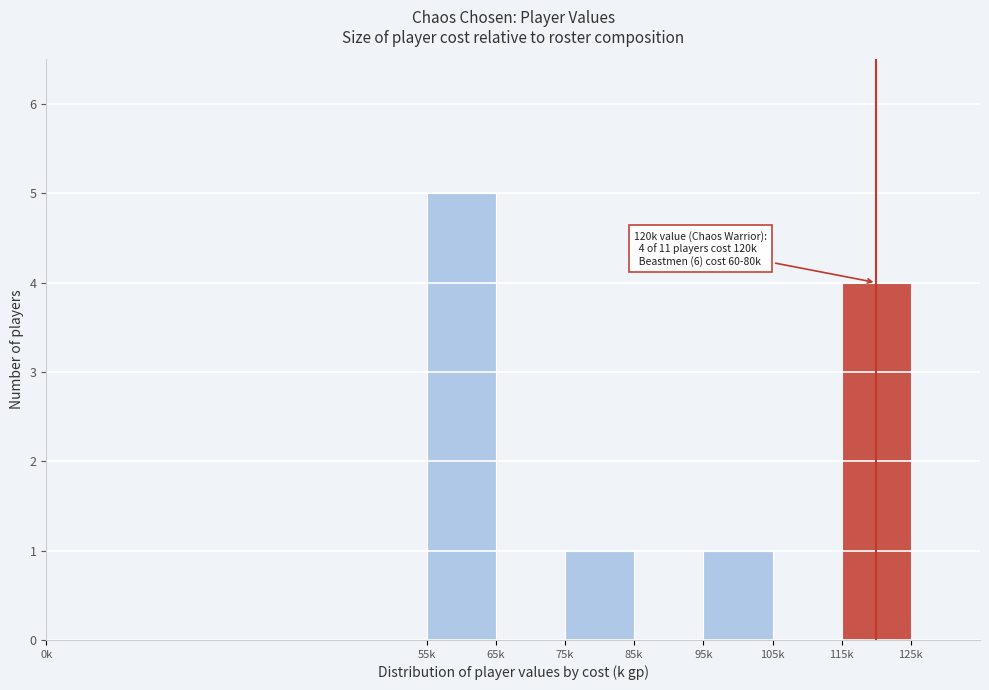

Reading right to left, what are all the values shown in this chart?

115k=4	105k=0	95k=1	85k=0	75k=1	65k=0	55k=5	0k=0